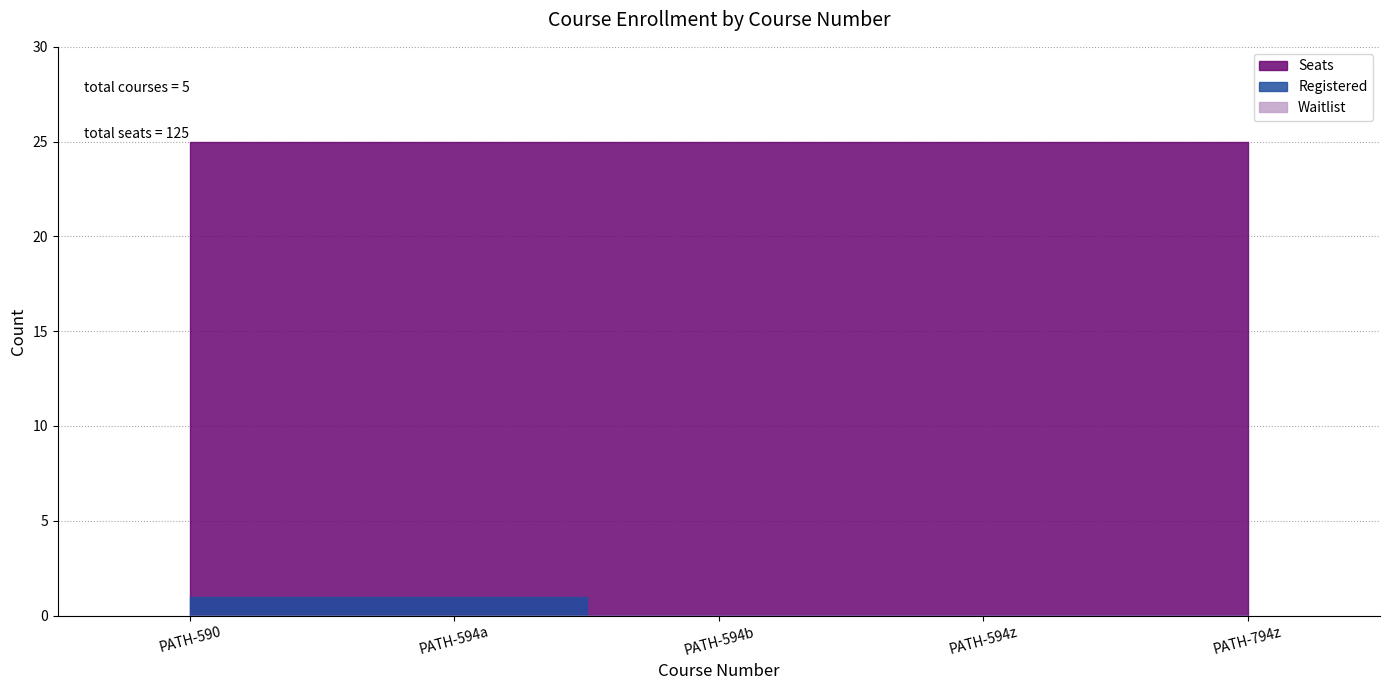

Reading right to left, what are all the values shown in this chart?

Registered: PATH-794z=0	PATH-594z=0	PATH-594b=0	PATH-594a=1	PATH-590=1
Seats: PATH-794z=25	PATH-594z=25	PATH-594b=25	PATH-594a=25	PATH-590=25
Waitlist: PATH-794z=0	PATH-594z=0	PATH-594b=0	PATH-594a=0	PATH-590=0